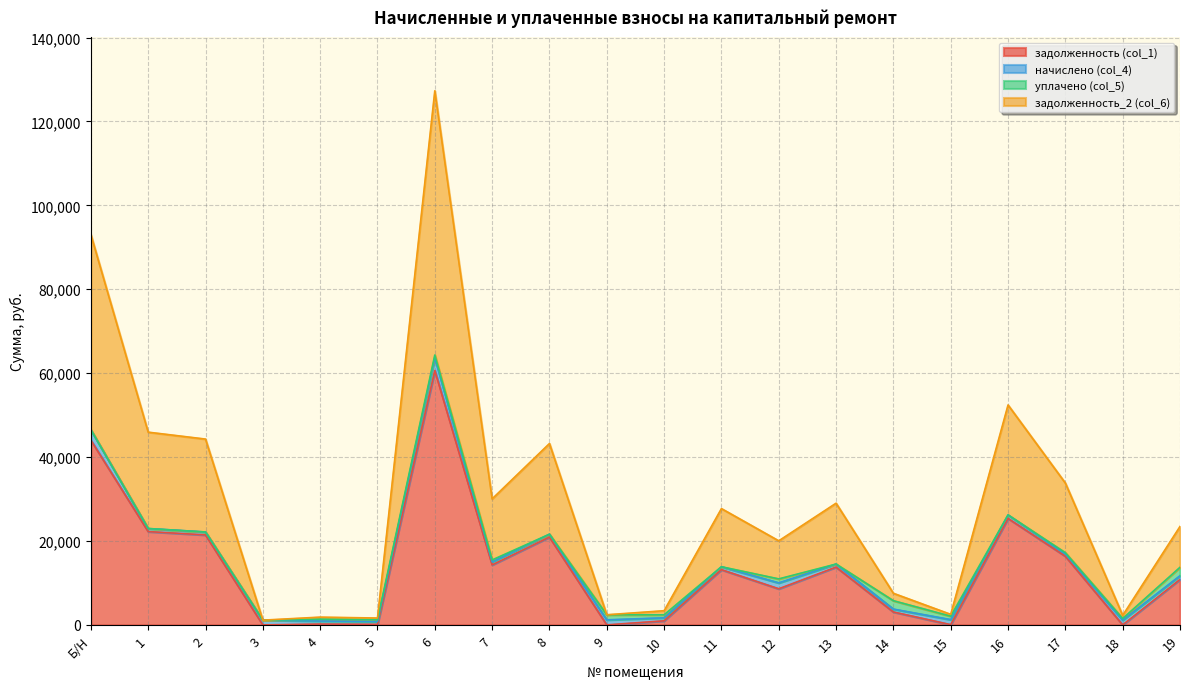

Which label corresponds to the largest value in the chart?

6